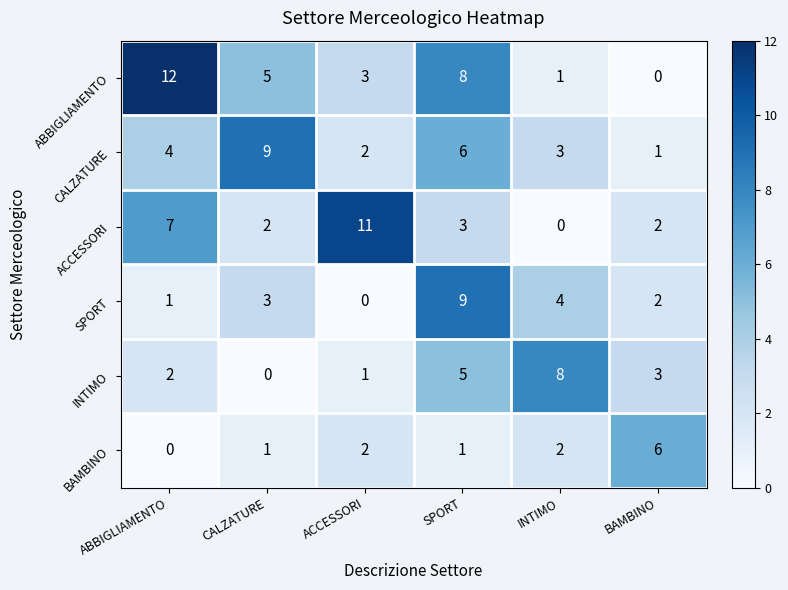

What is the greatest value displayed?

12